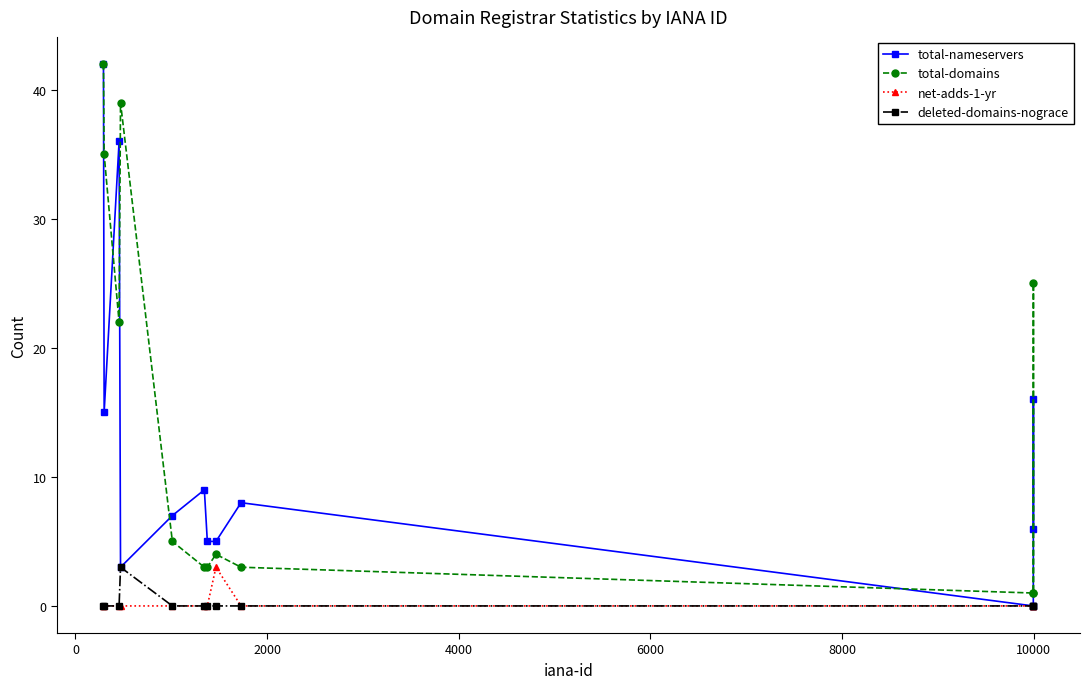

True or false: deleted-domains-nograce and total-domains intersect in this chart.

False